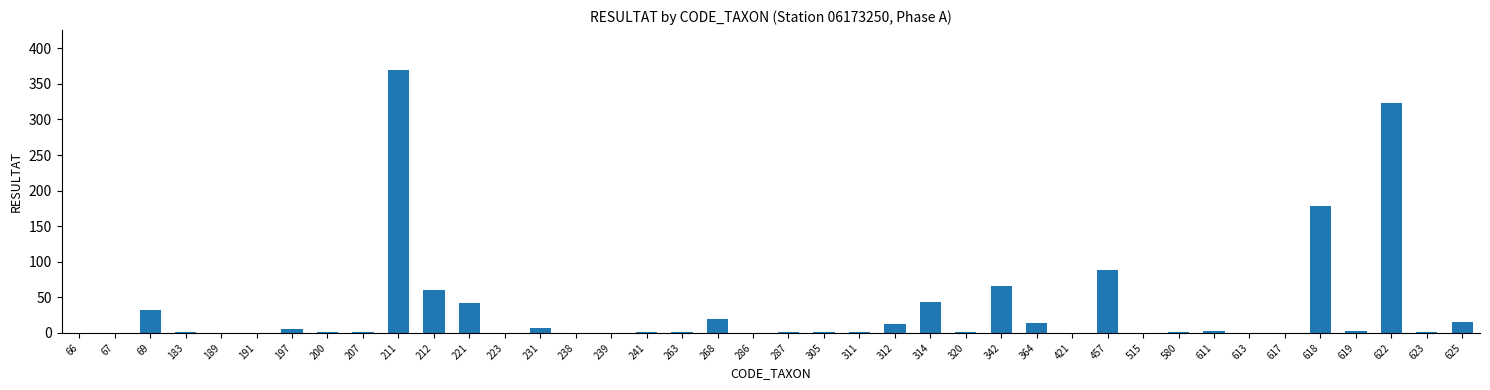

True or false: the data shows 240 at 286.

False